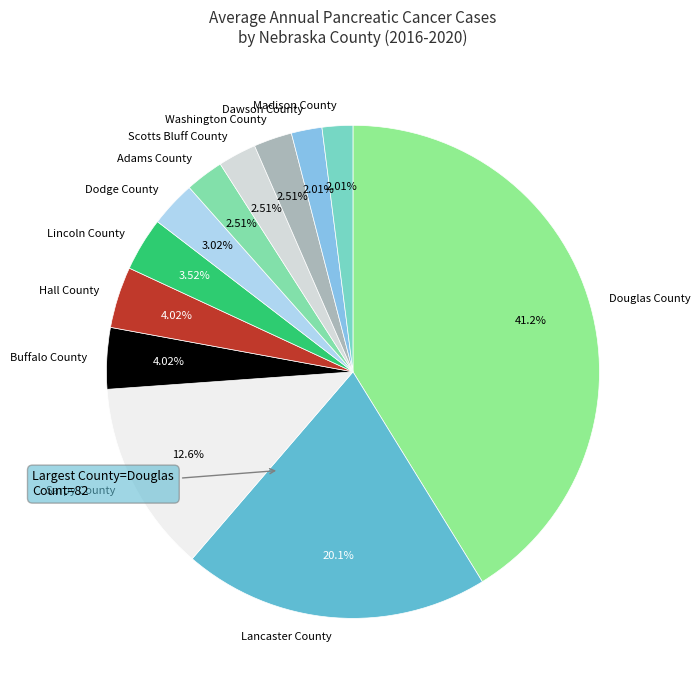

Which has a higher value, Lancaster County or Washington County?

Lancaster County